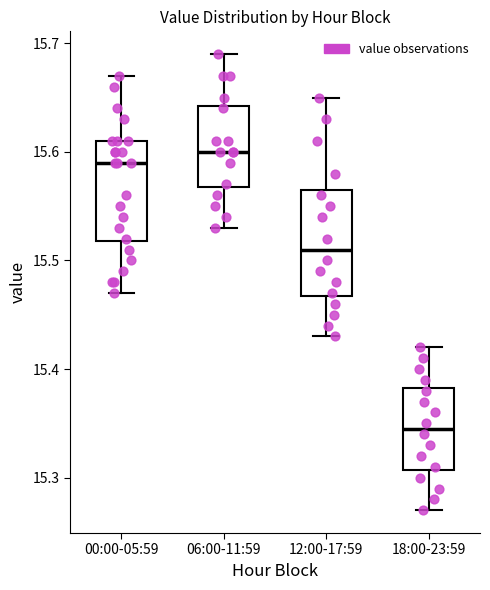

Where does the median line of the box for 00:00-05:59 sit on the y-axis? The values are not printed on the chart, so give them approximately, as read against the axis.

15.59